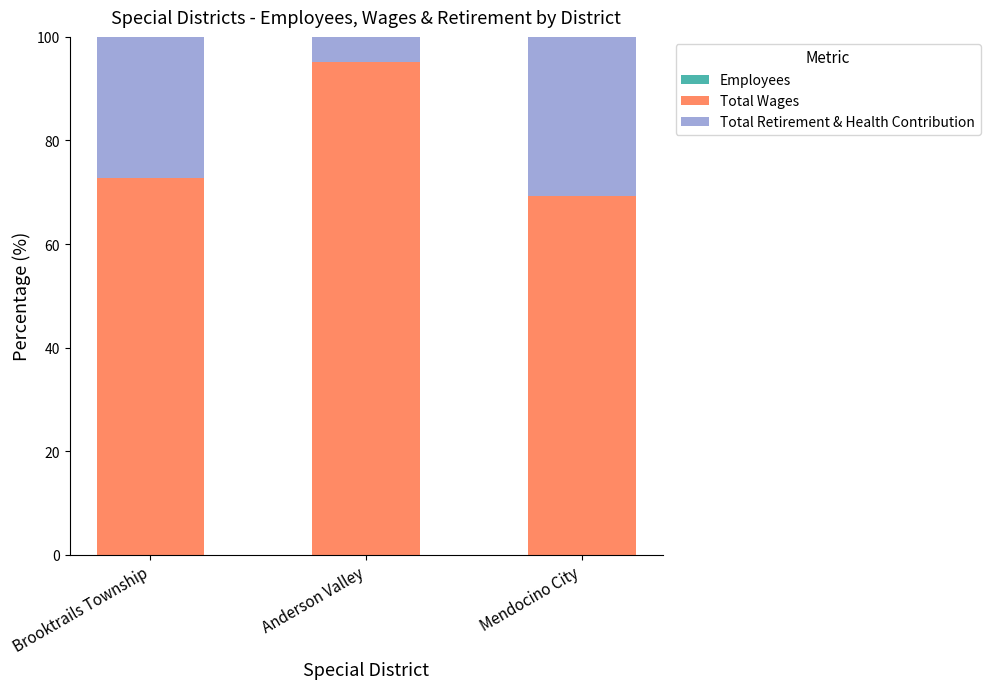

How many categories are shown in the chart?

3